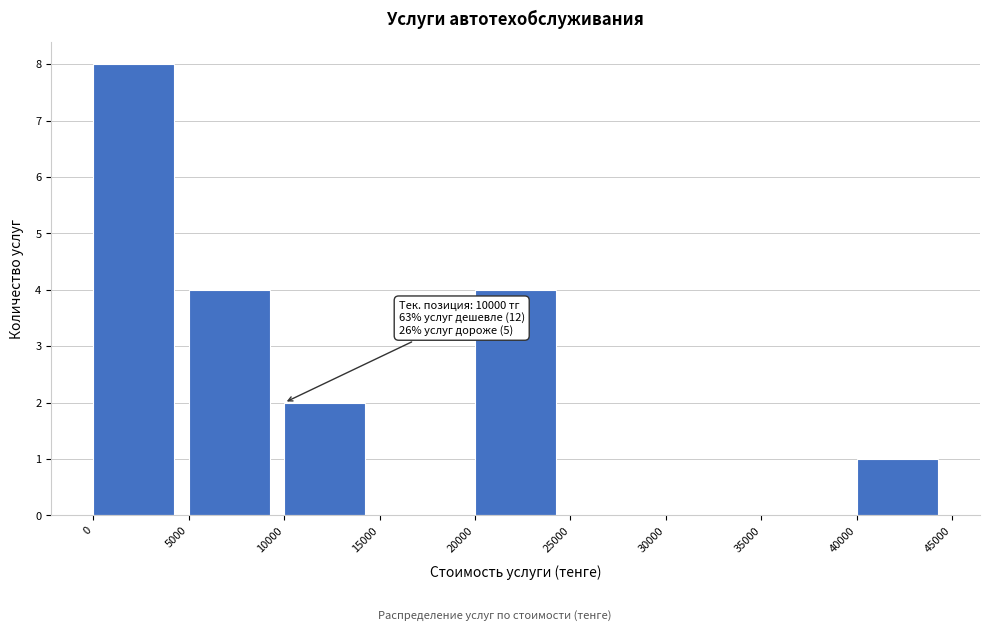

Over which range of the x-axis is the bar tallest?

0 to 5000